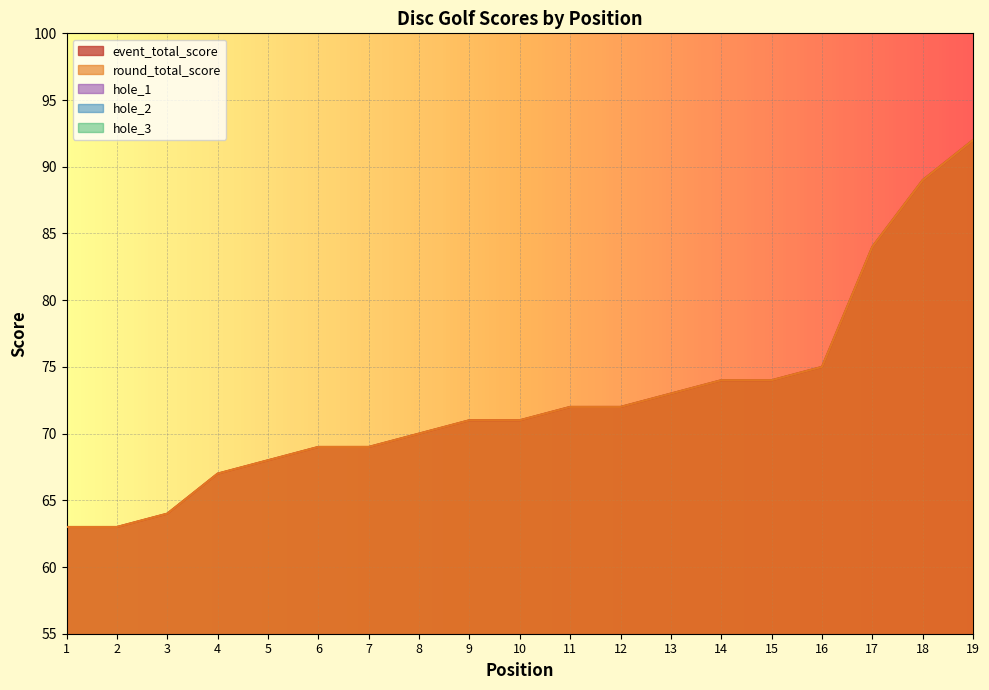

Rank the series by their maximum value, from lowest to highest.

hole_2, hole_3, hole_1, event_total_score, round_total_score